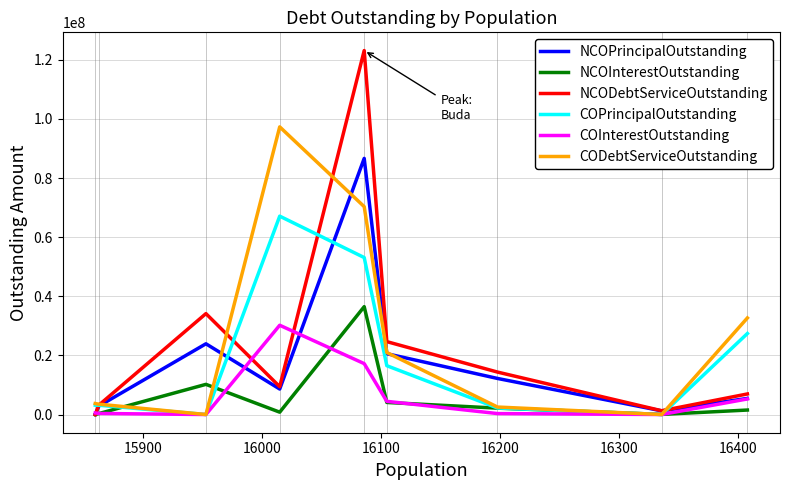

Which series has the largest range (max minus min)?

NCODebtServiceOutstanding